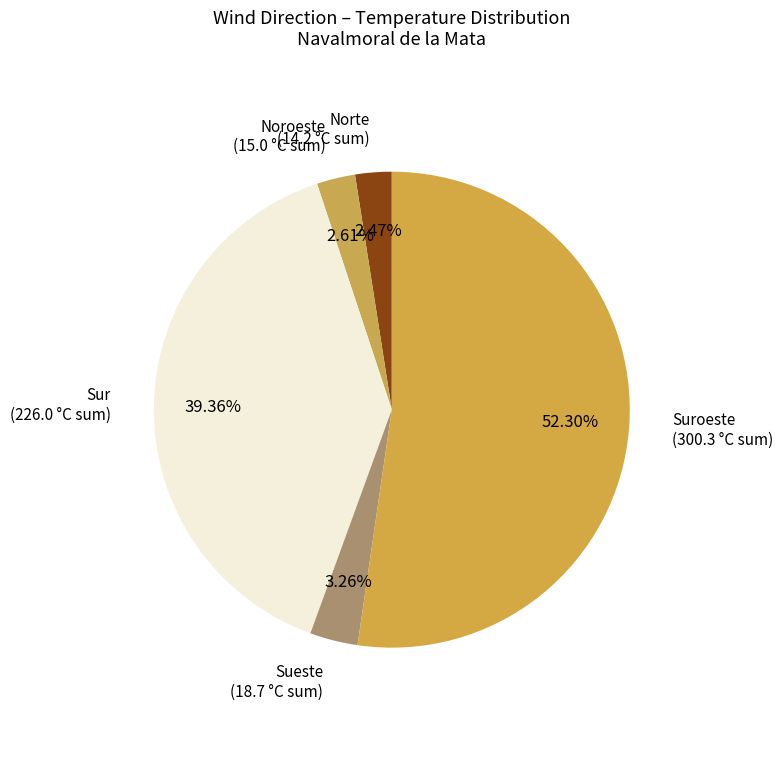

Is the sum of Sur and Noroeste greater than half?

No